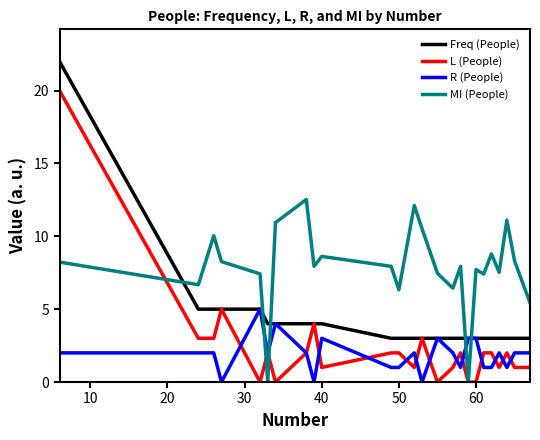

Does the chart display data point markers on the line(s)?

No